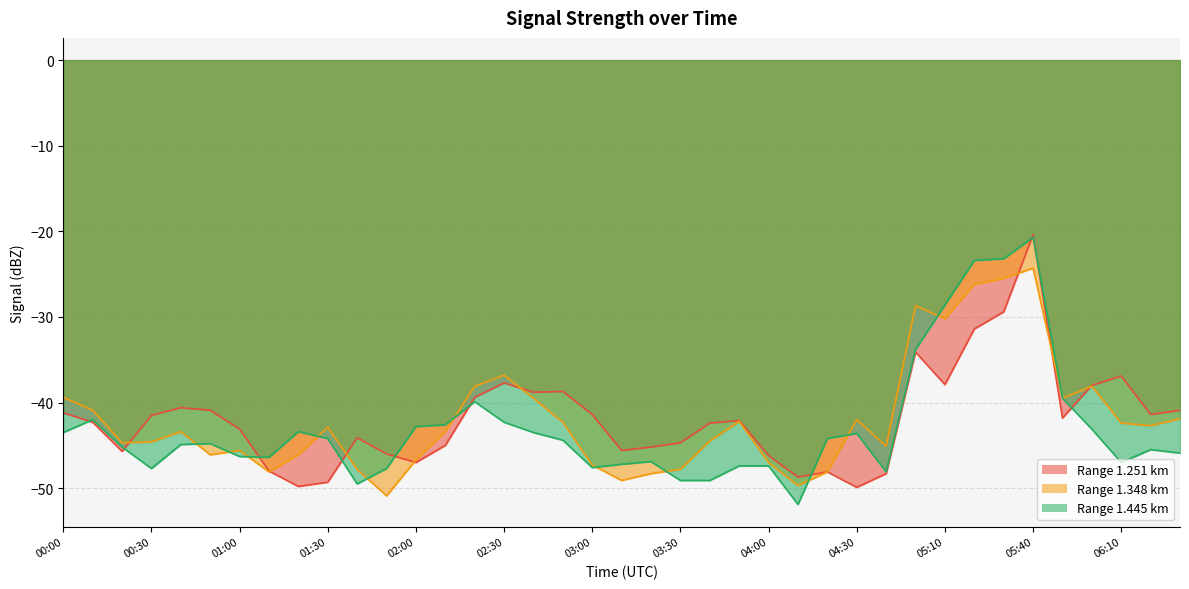

What is the label of the 30th point from the right?

01:30